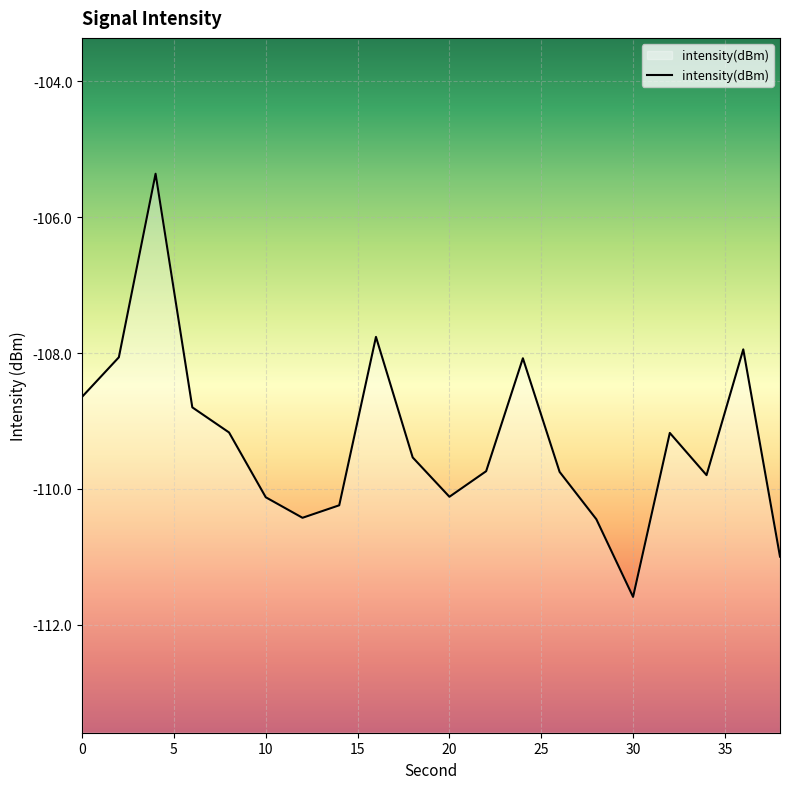

What is the change in value from 36 to 38?

-3.1